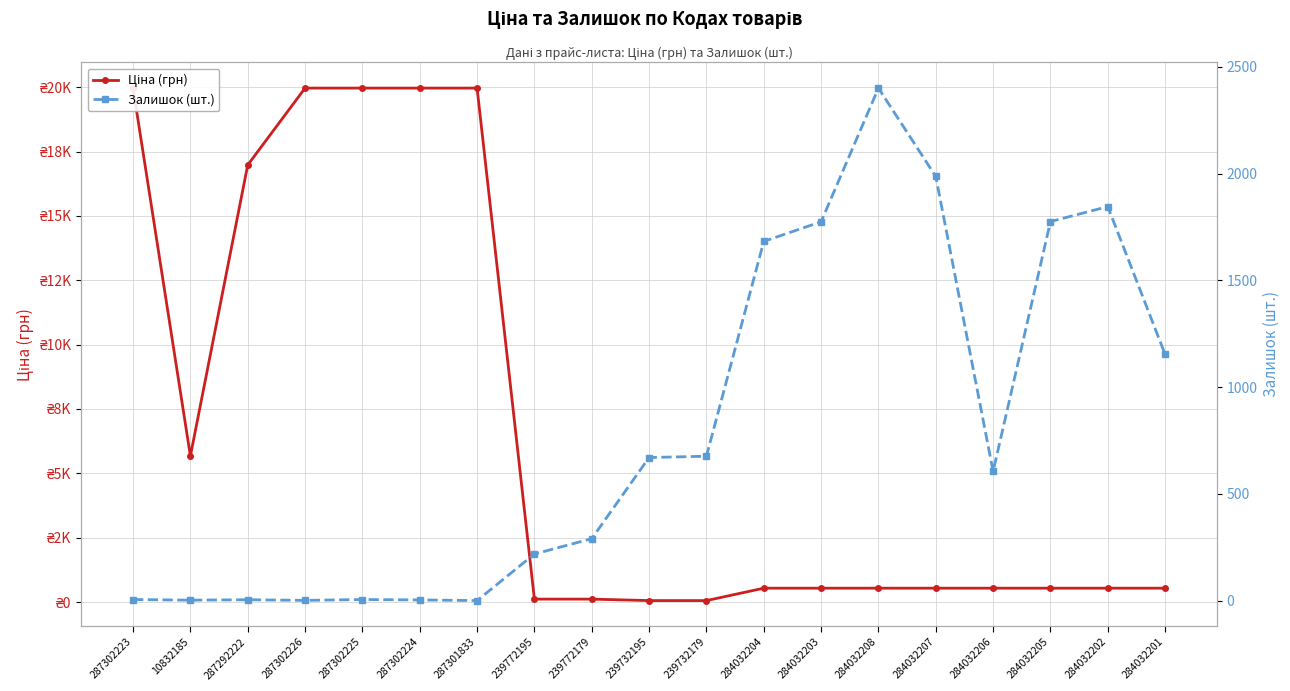

Rank the series at 287302224 from highest to lowest value.

Ціна (грн), Залишок (шт.)